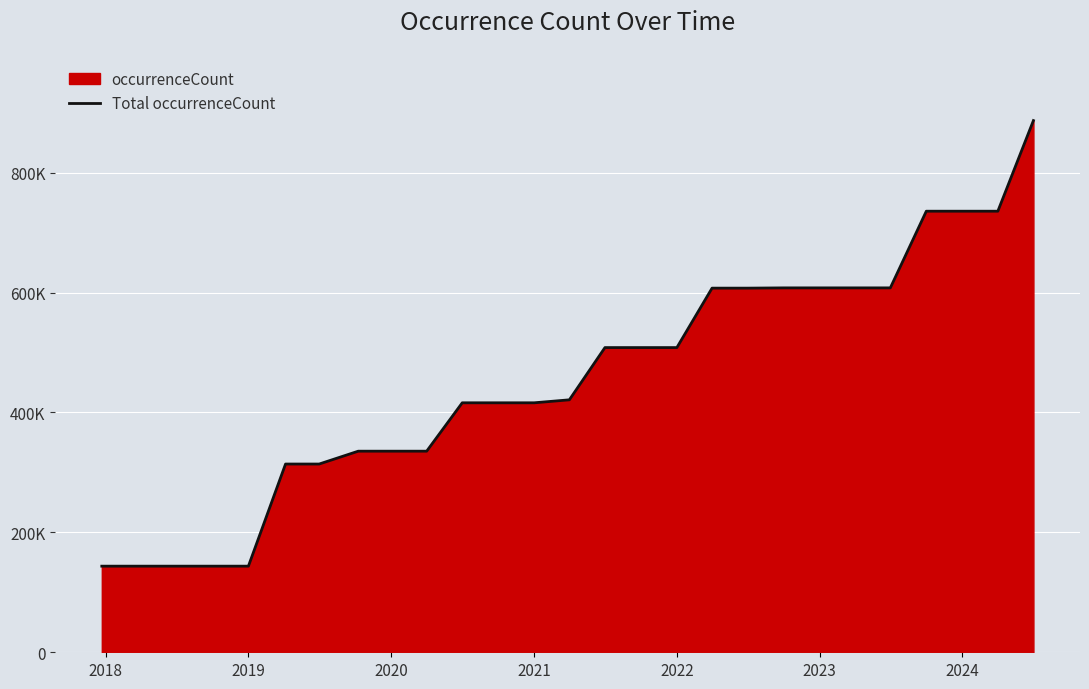

The value at 2019 is 143662. True or false?

True